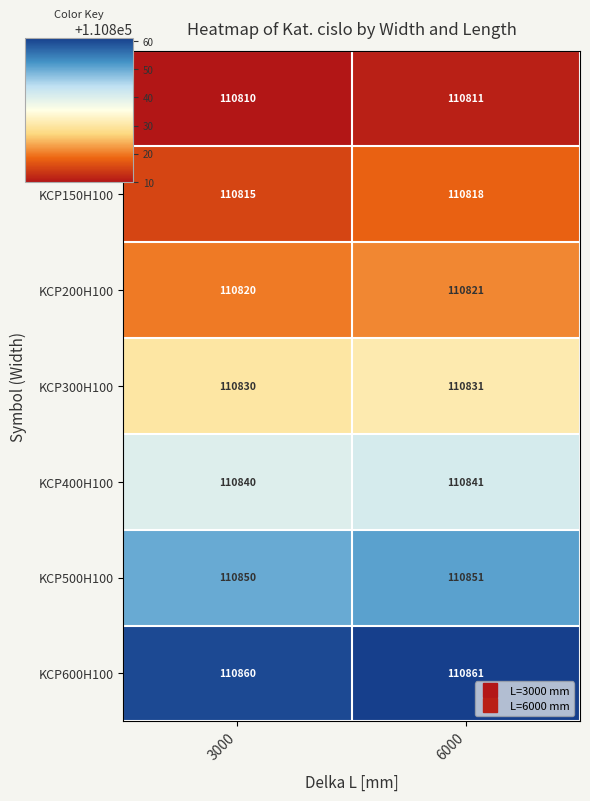

At which category does the chart reach its minimum across all series?

3000